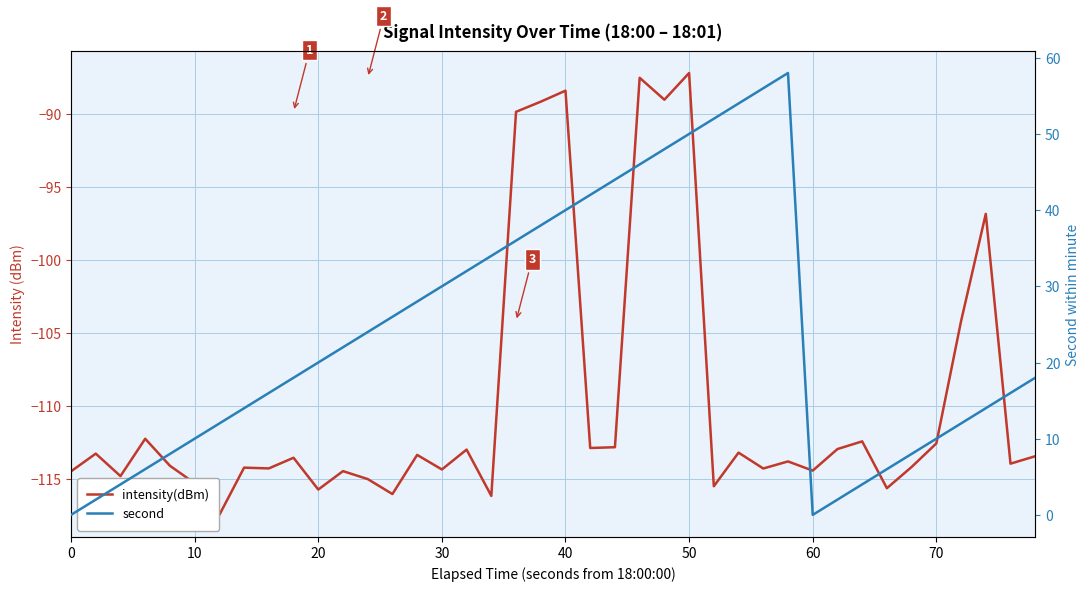

What is the maximum value shown in the chart?

58.0